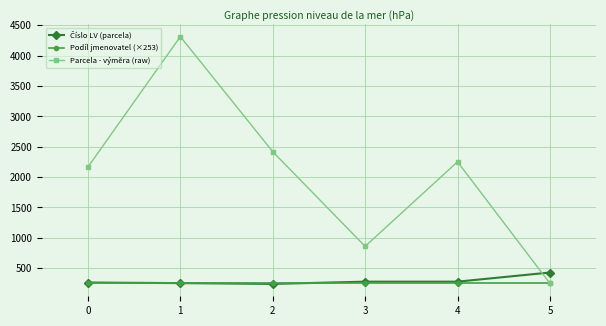

What value does the Podíl jmenovatel (×253) series have at 3?

253